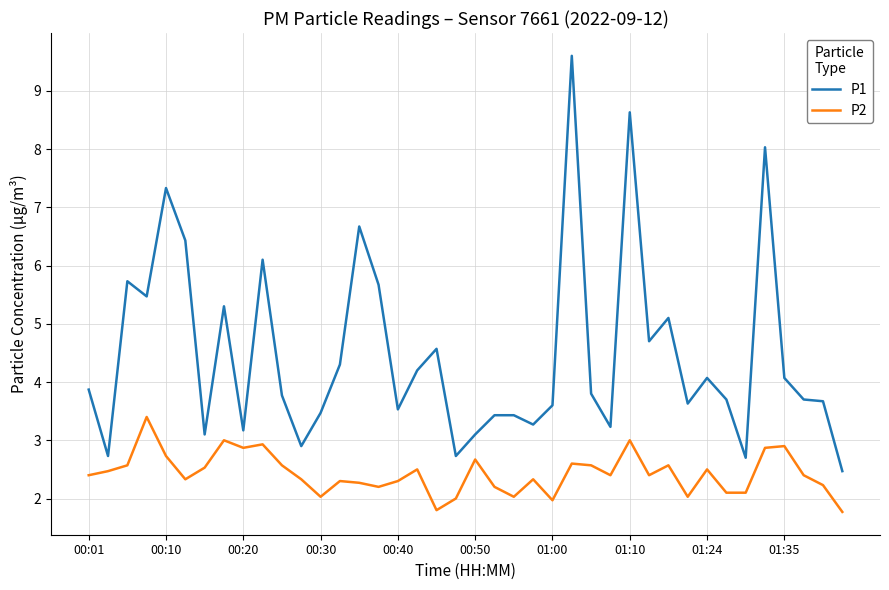

Which series has the widest spread of values?

P1